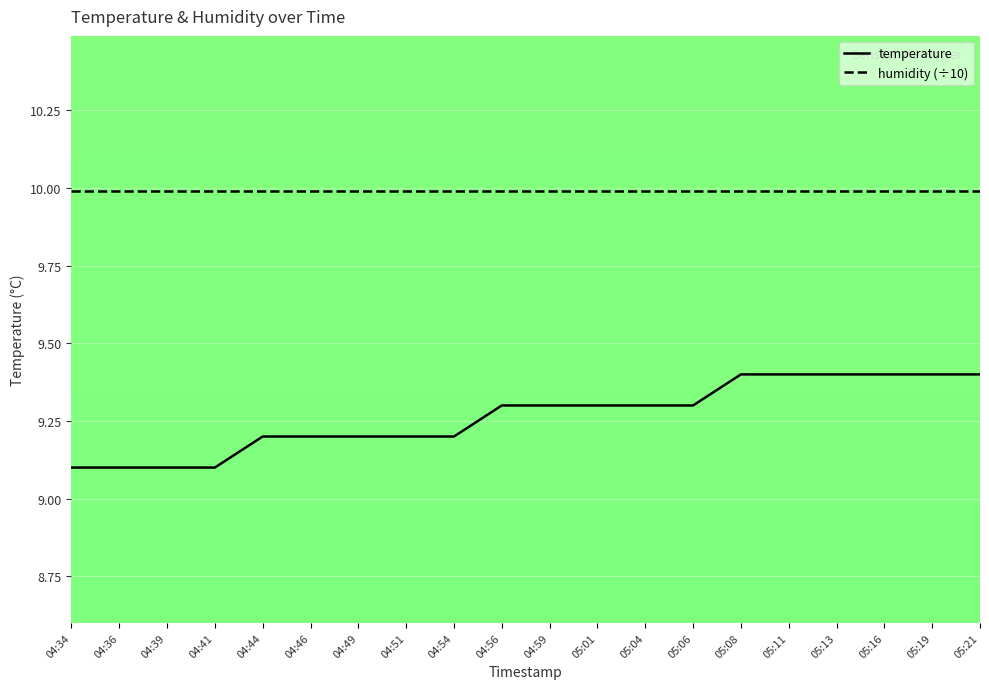

Rank the series by their average value, from lowest to highest.

temperature, humidity (÷10)